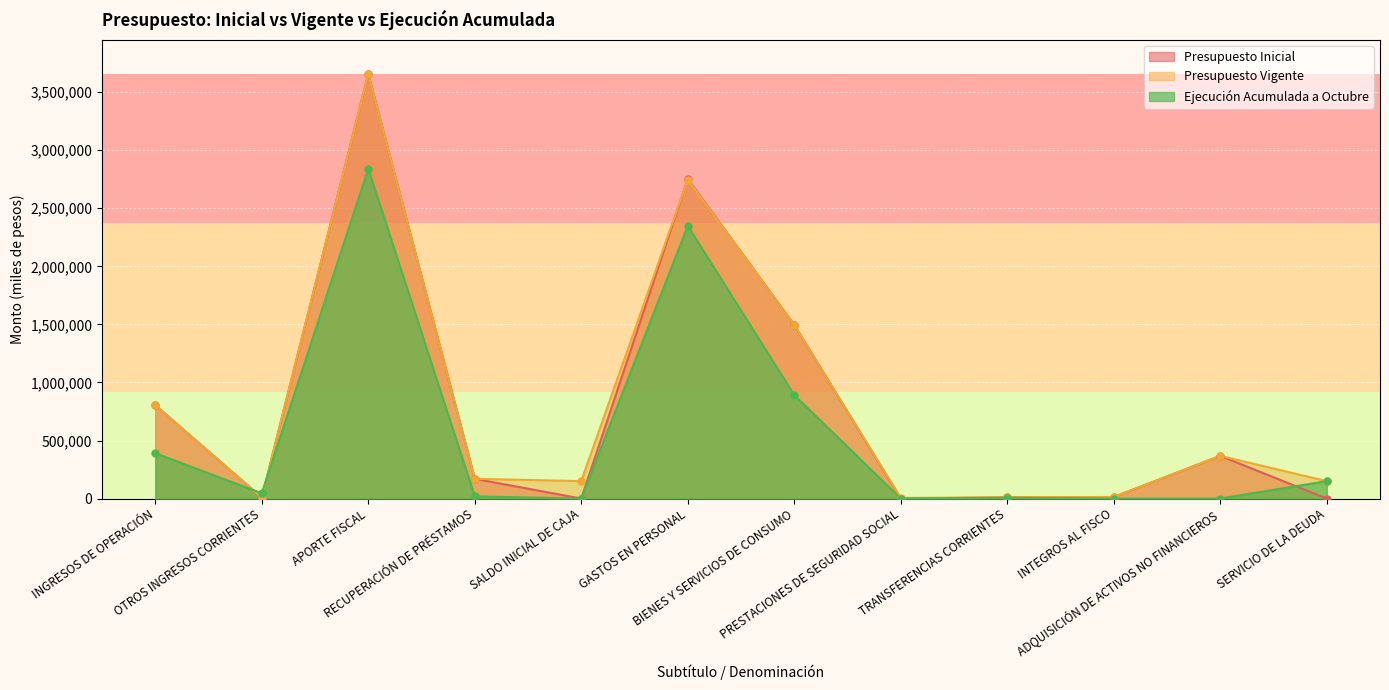

Which series changed the most between SALDO INICIAL DE CAJA and TRANSFERENCIAS CORRIENTES?

Presupuesto Vigente